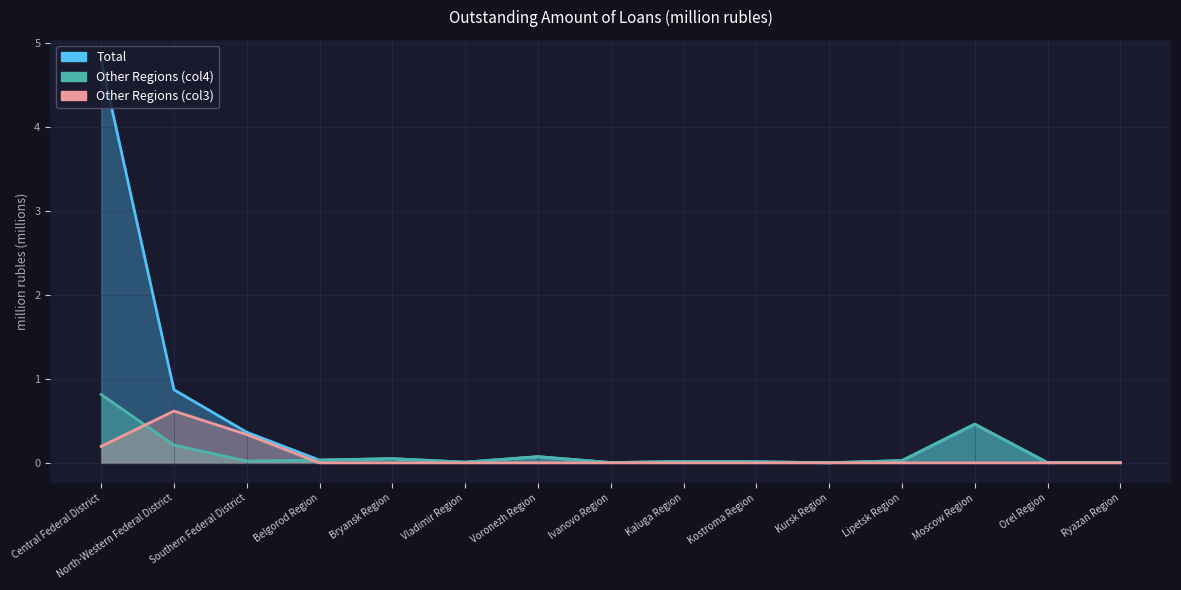

Where is By credit institutions of other regions (col3) nearest to the value 0?

Bryansk Region